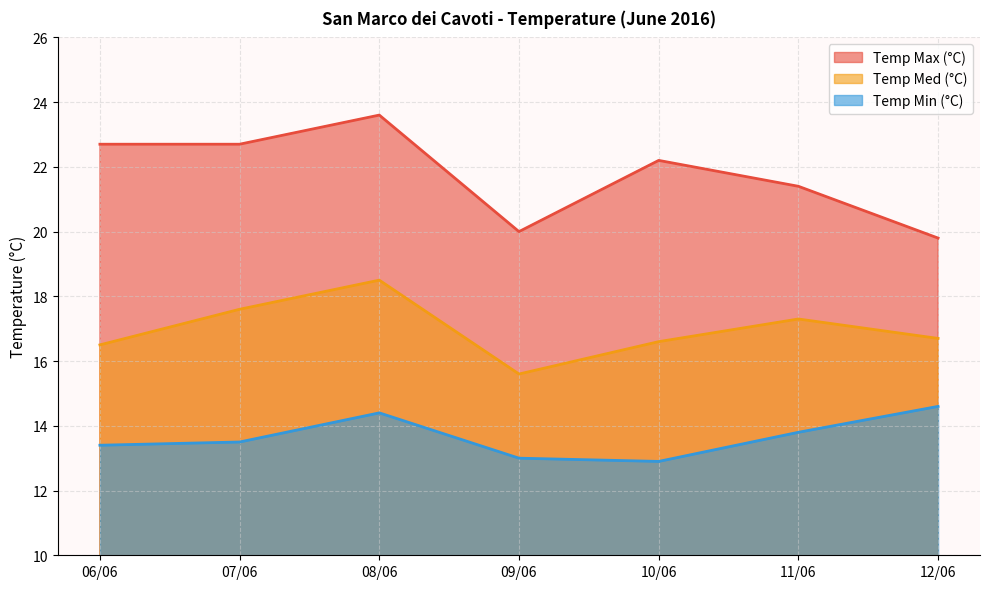

Reading left to right, list all the values displayed in this chart.

Temp Max (°C): 22.7	22.7	23.6	20.0	22.2	21.4	19.8
Temp Med (°C): 16.5	17.6	18.5	15.6	16.6	17.3	16.7
Temp Min (°C): 13.4	13.5	14.4	13.0	12.9	13.8	14.6